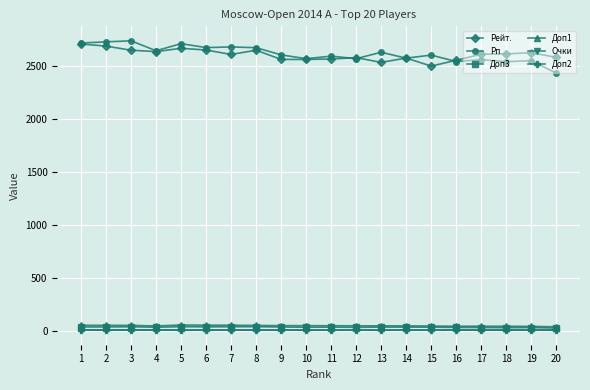

At how many categories does at least one series exceed 650?

20